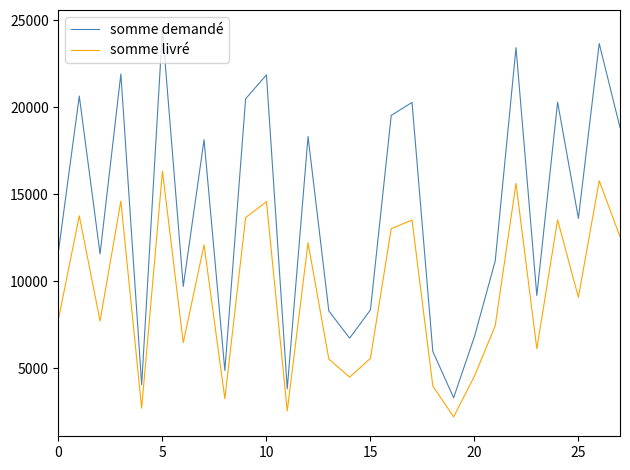

Which series has the largest total across all categories?

somme demandé